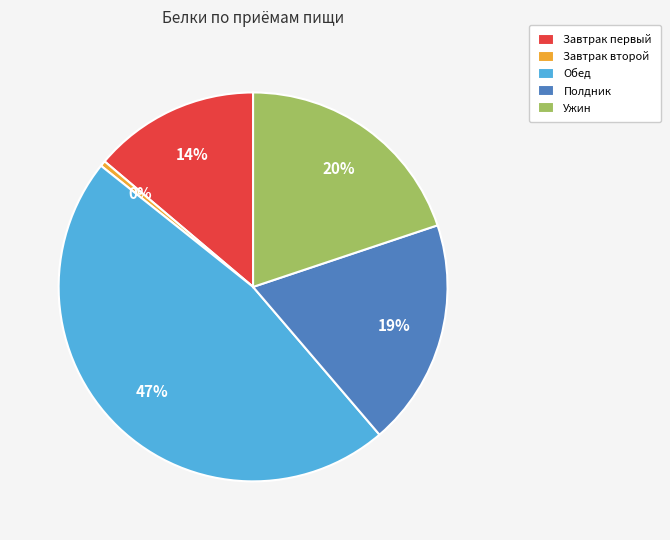

Which has a higher value, Завтрак первый or Обед?

Обед